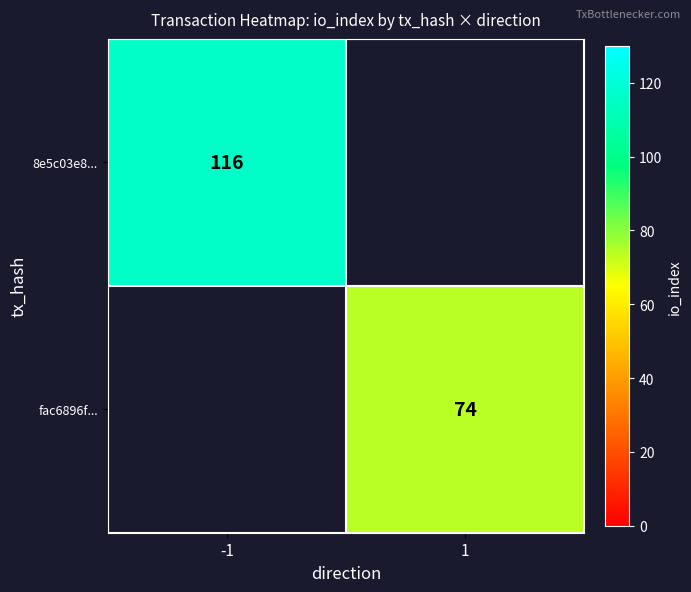

True or false: 8e5c03e8... has a value of 116 at -1.

True